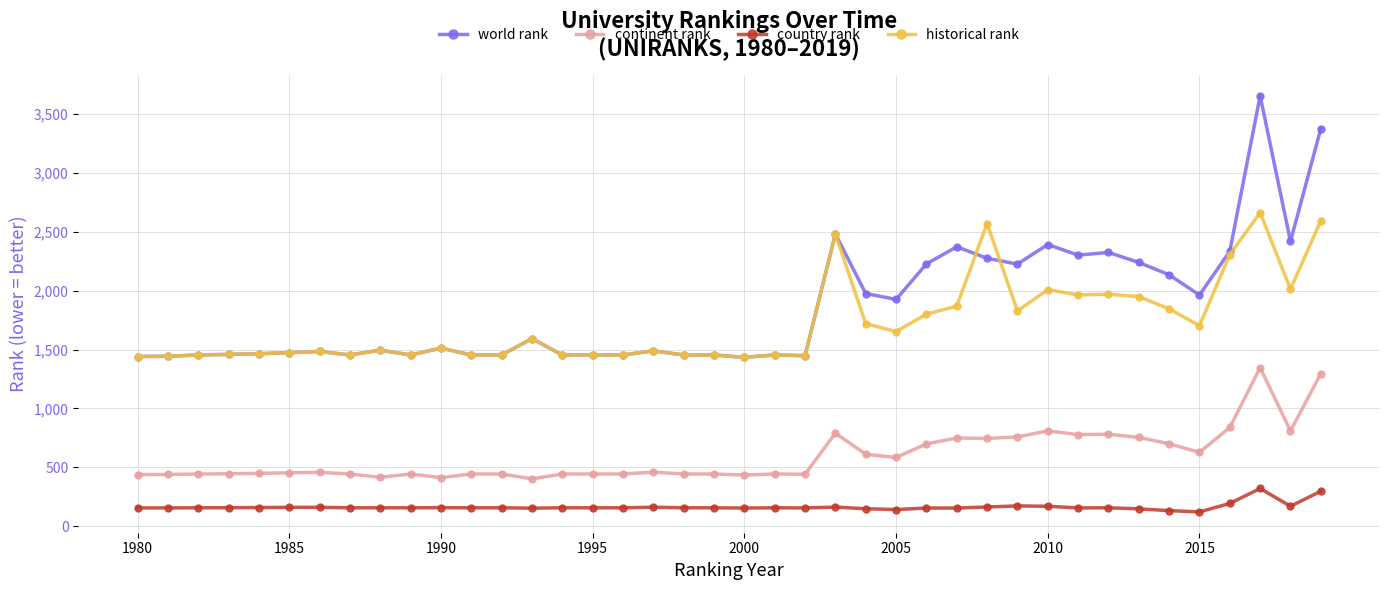

Which series has the largest range (max minus min)?

world rank